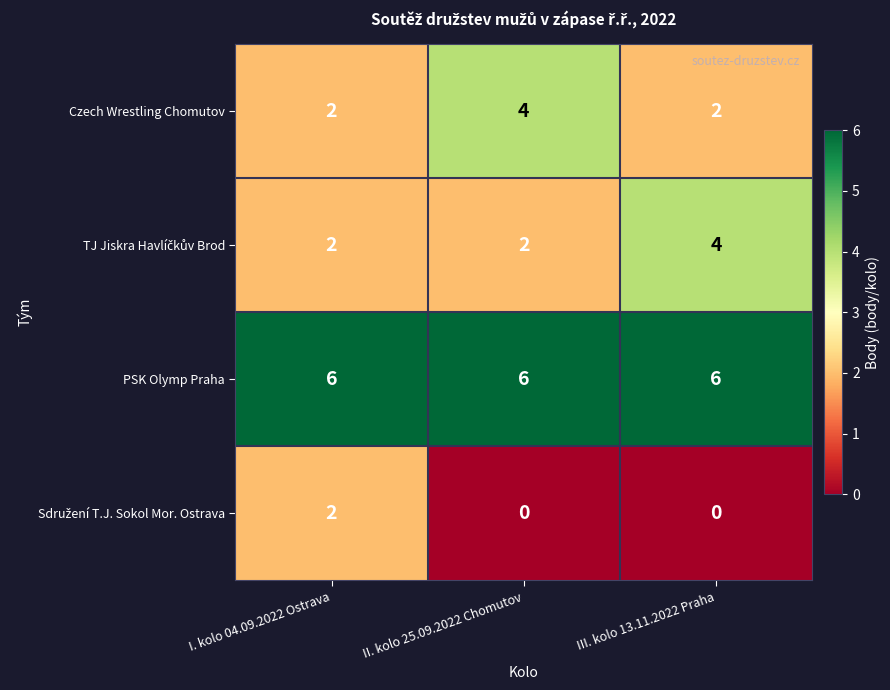

Which series has the largest total across all categories?

PSK Olymp Praha